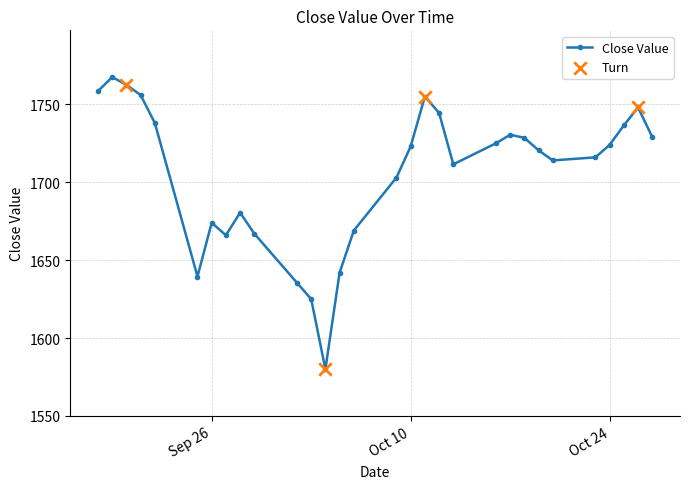

How many points are higher than both their immediate neighbors (excluding endpoints)?

6